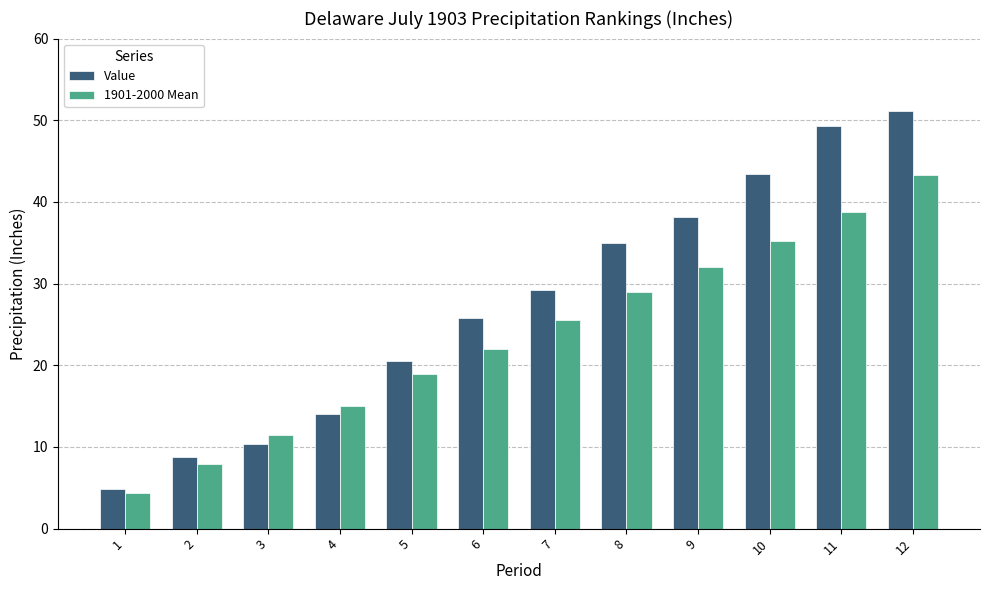

What is the smallest value displayed?

4.3